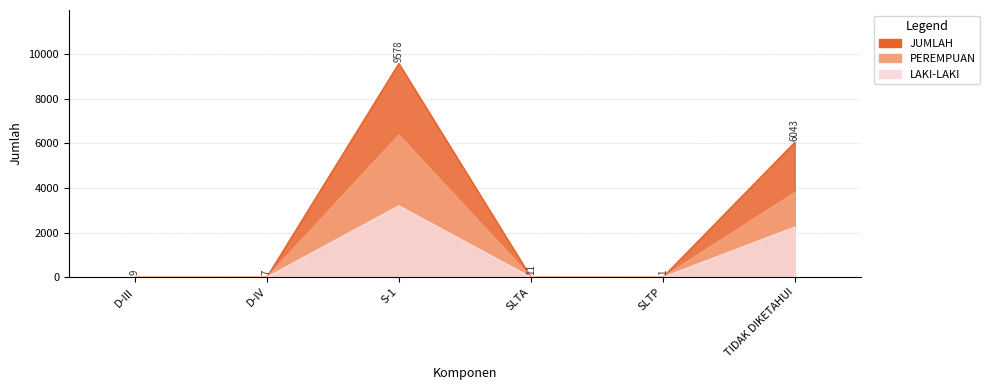

What is the difference between the JUMLAH values at S-1 and D-IV?

9571